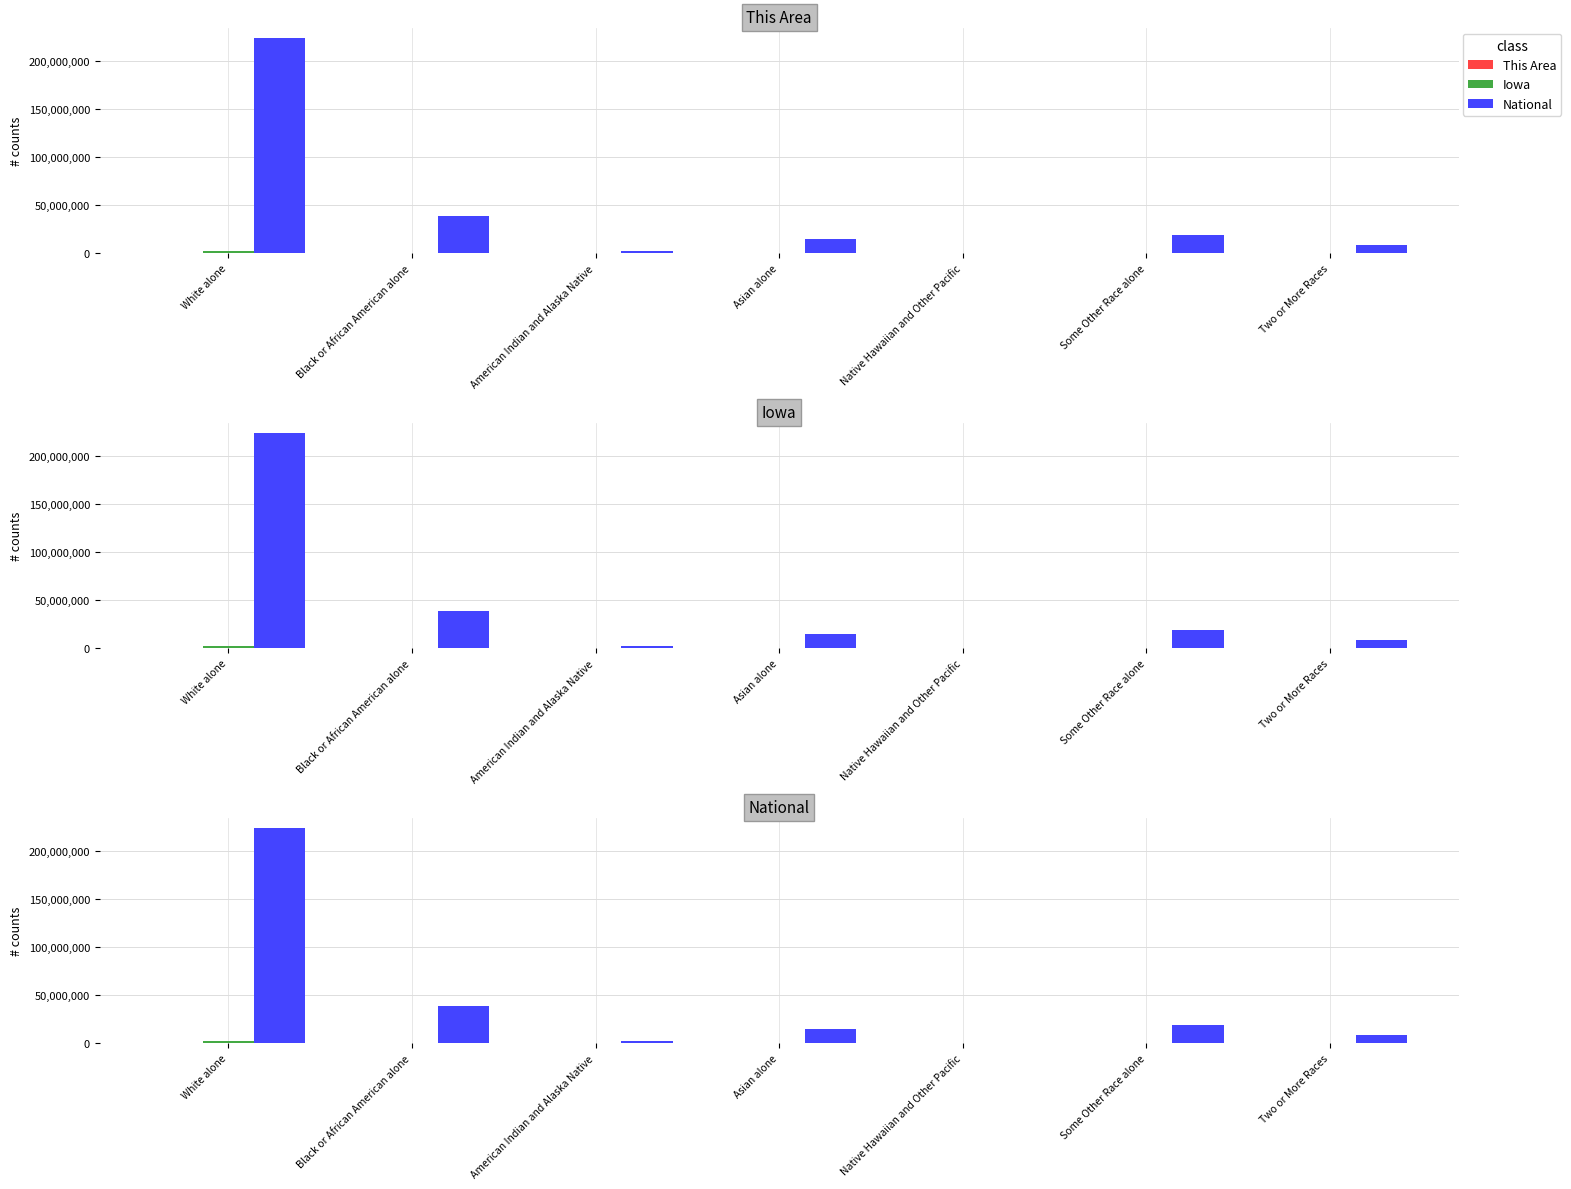

What is the sum of the This Area values at Native Hawaiian and Other Pacific and Black or African American alone?

4